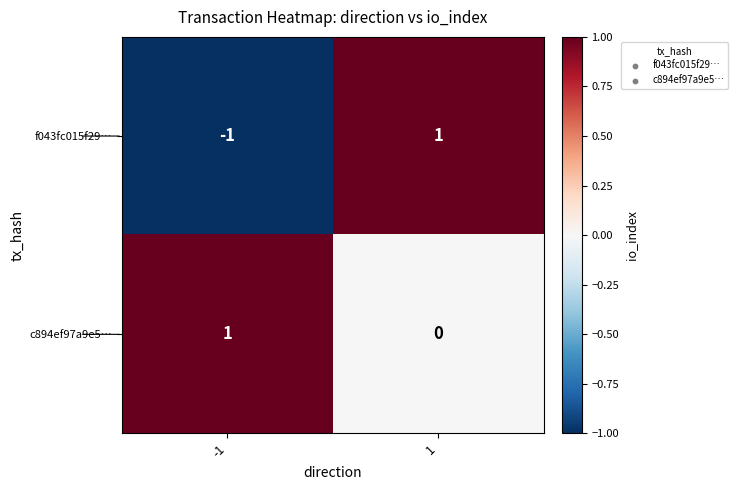

The c894ef97a9e5… series shows 0 at 1. True or false?

True